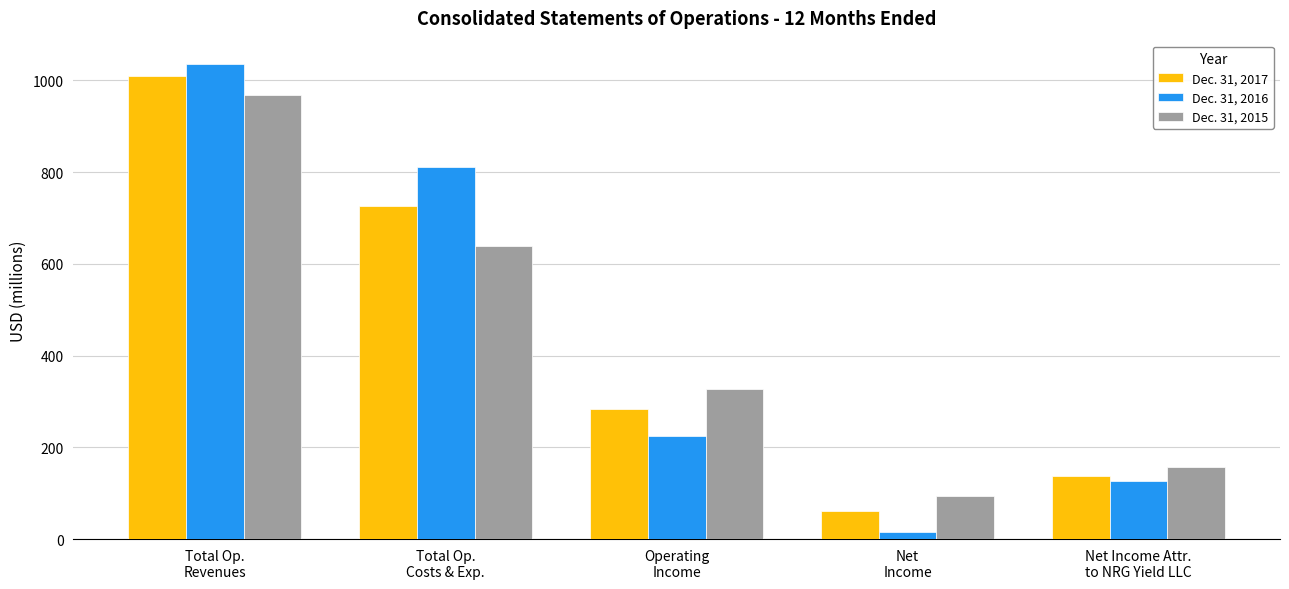

What is the difference between the maximum and second lowest values in the Dec. 31, 2015 series?

811